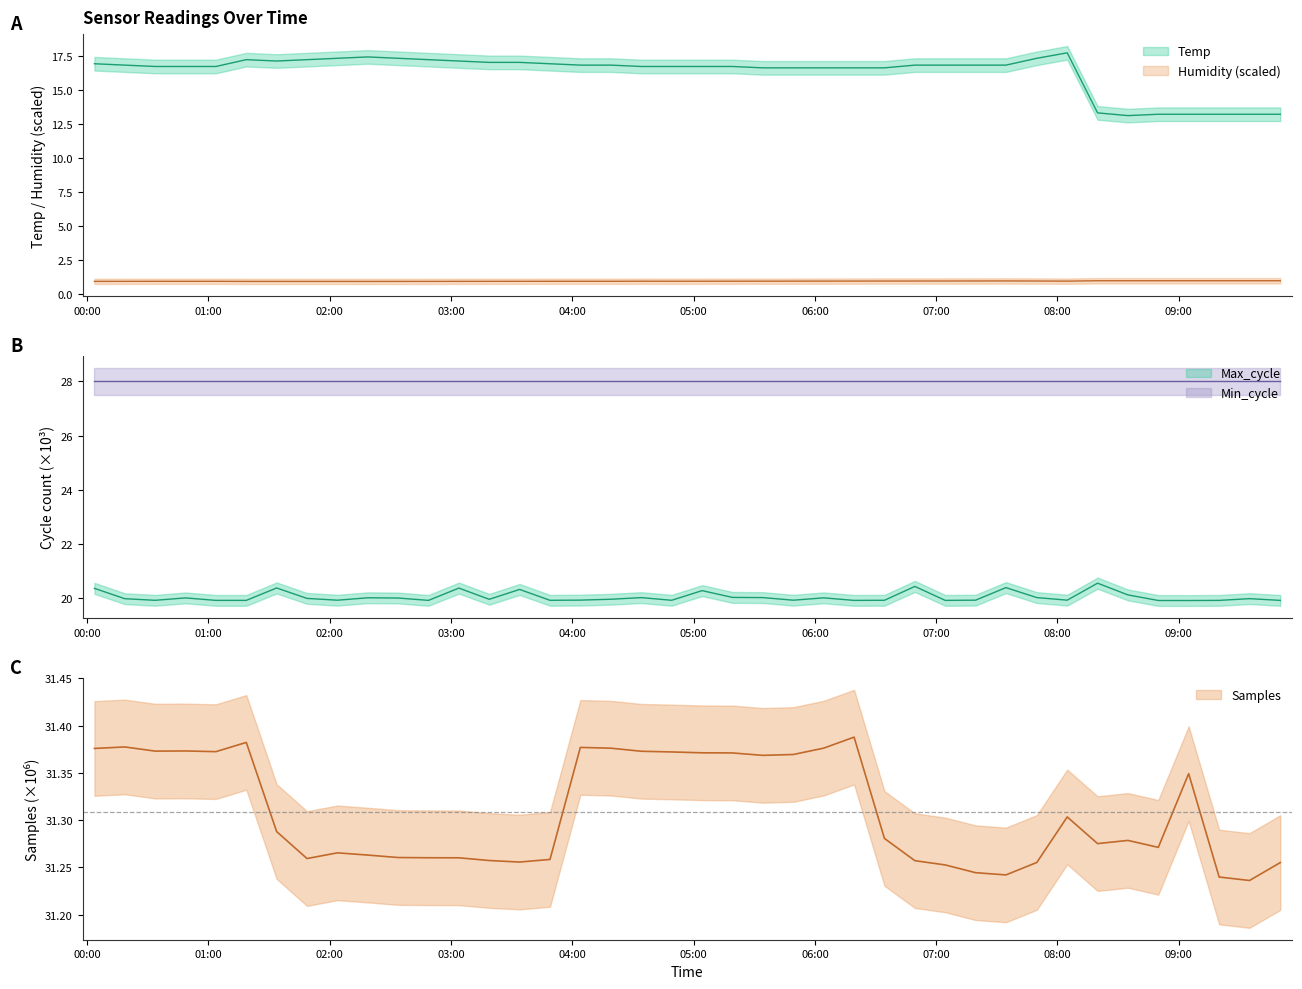

What is the average value of the Humidity series?

1.0